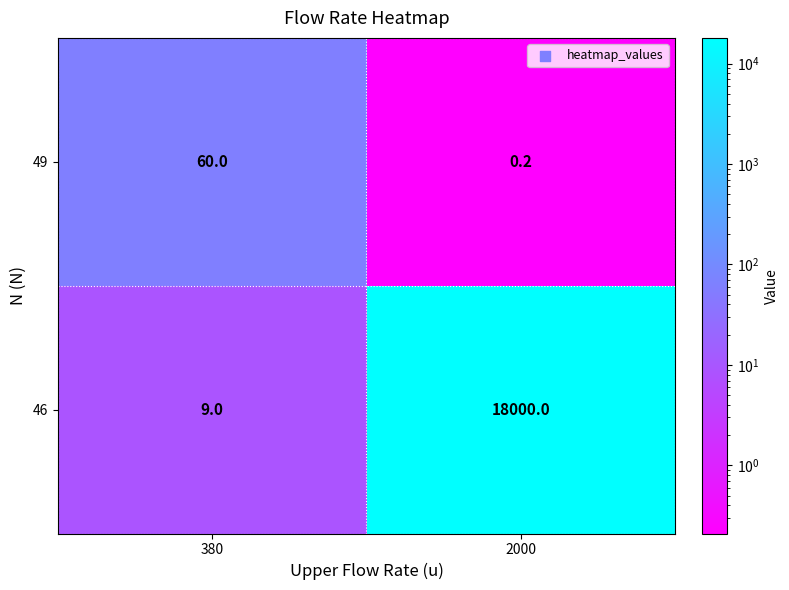

Where is 46 nearest to the value 9004?

380